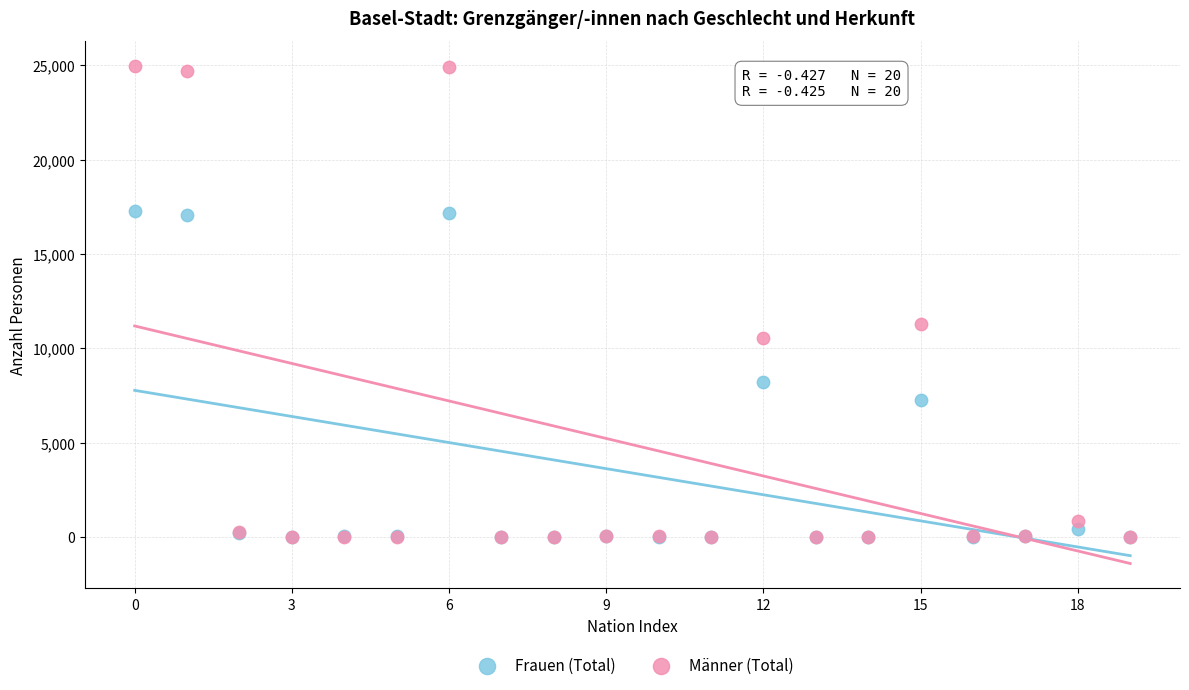

What are all the series names shown in the legend?

Frauen (Total), Männer (Total)